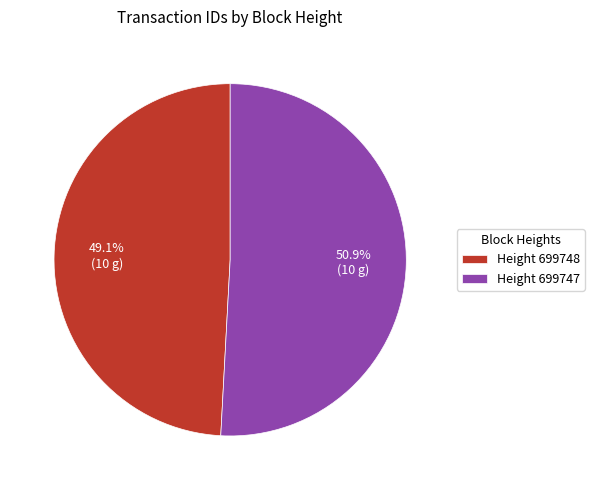

What percentage is NOT represented by Height 699747?

49.1%